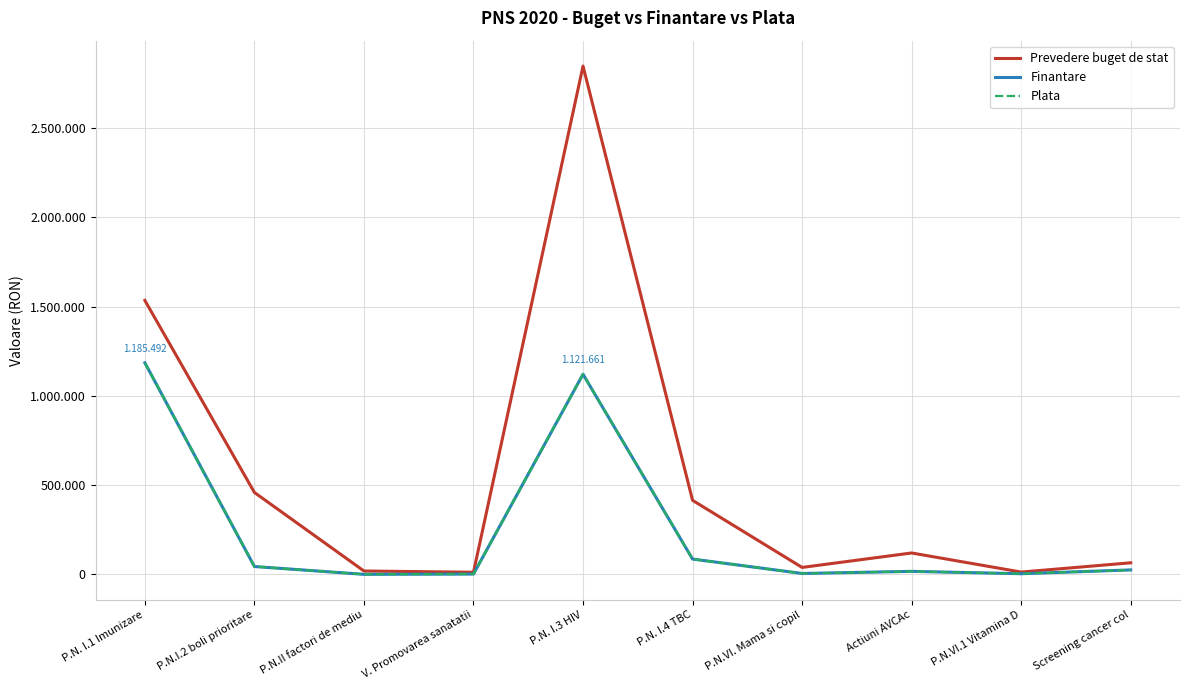

Does the chart have visible grid lines?

Yes